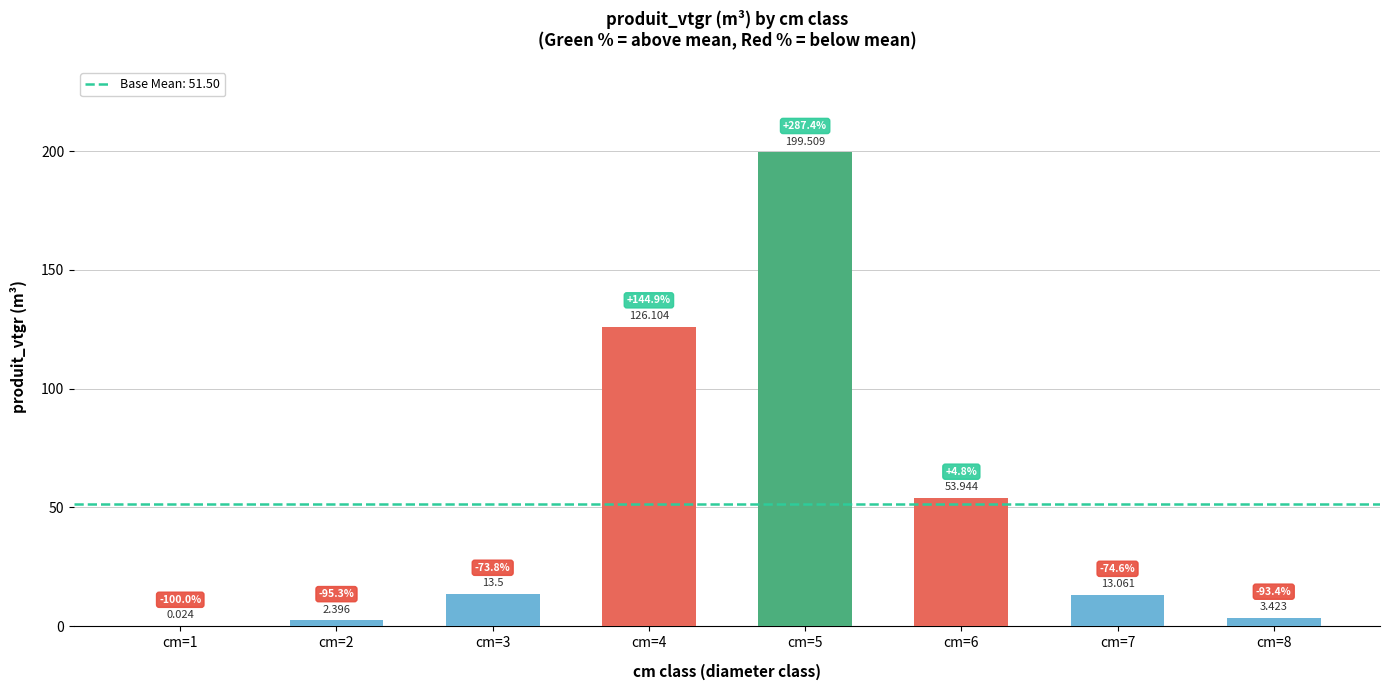

Reading left to right, transcribe all the data shown in this chart.

cm=1=0.0	cm=2=2.4	cm=3=13.5	cm=4=126.1	cm=5=199.5	cm=6=53.9	cm=7=13.1	cm=8=3.4